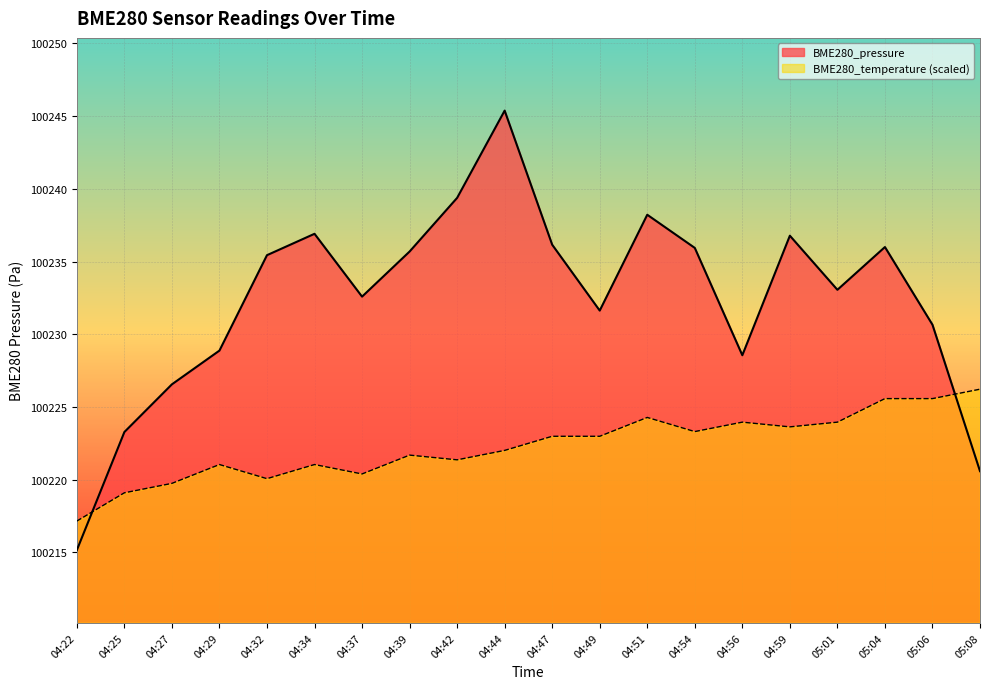

Which series changed the most between 04:37 and 04:51?

BME280_pressure